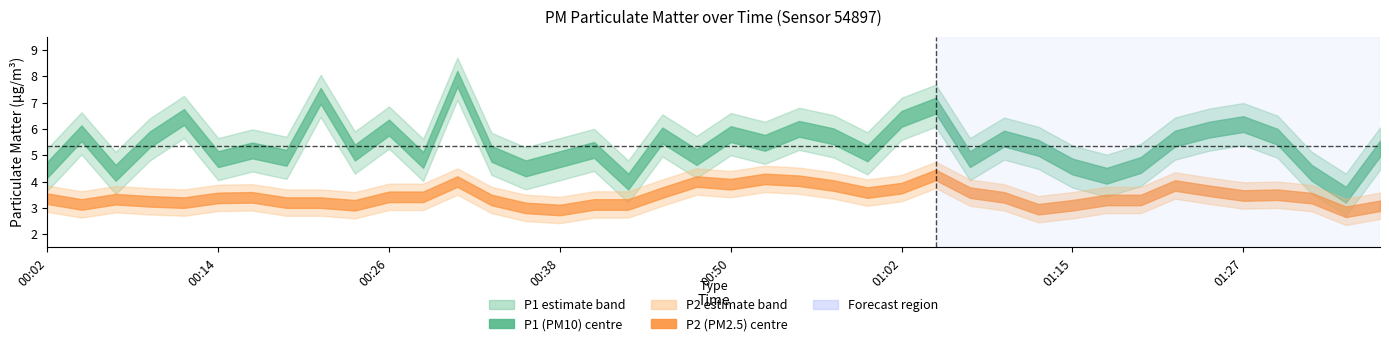

List the labels in order of P1 value, largest first.

00:31, 00:21, 01:05, 00:11, 01:02, 01:27, 00:26, 00:55, 01:25, 00:04, 00:50, 00:45, 00:57, 01:30, 01:10, 01:22, 00:09, 00:53, 01:13, 01:37, 00:40, 00:16, 00:23, 01:00, 00:33, 00:48, 00:19, 00:14, 00:38, 01:07, 00:28, 01:20, 01:15, 00:36, 00:02, 00:06, 01:32, 01:17, 00:43, 01:35